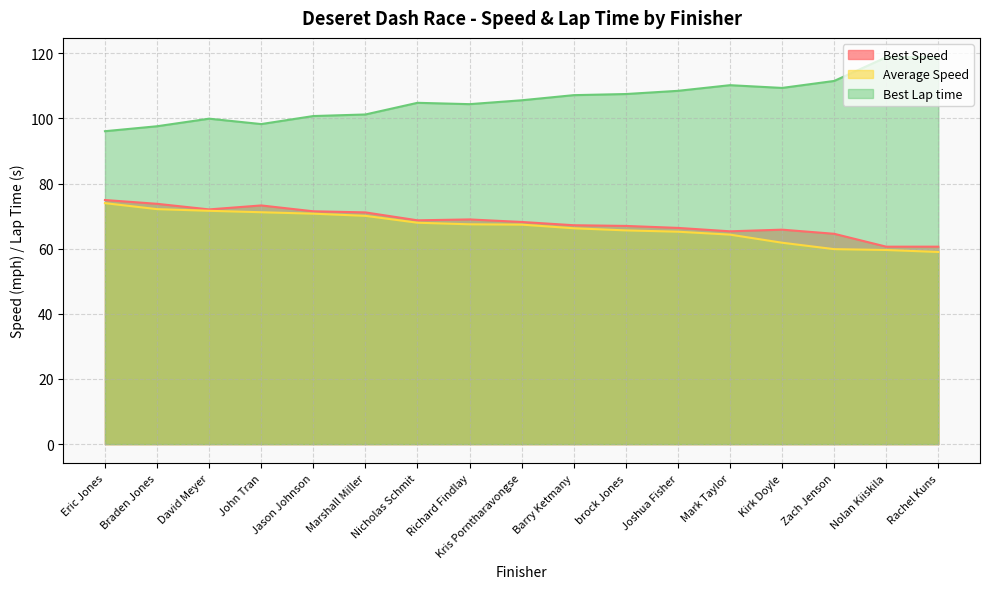

At how many categories does at least one series exceed 111?

3